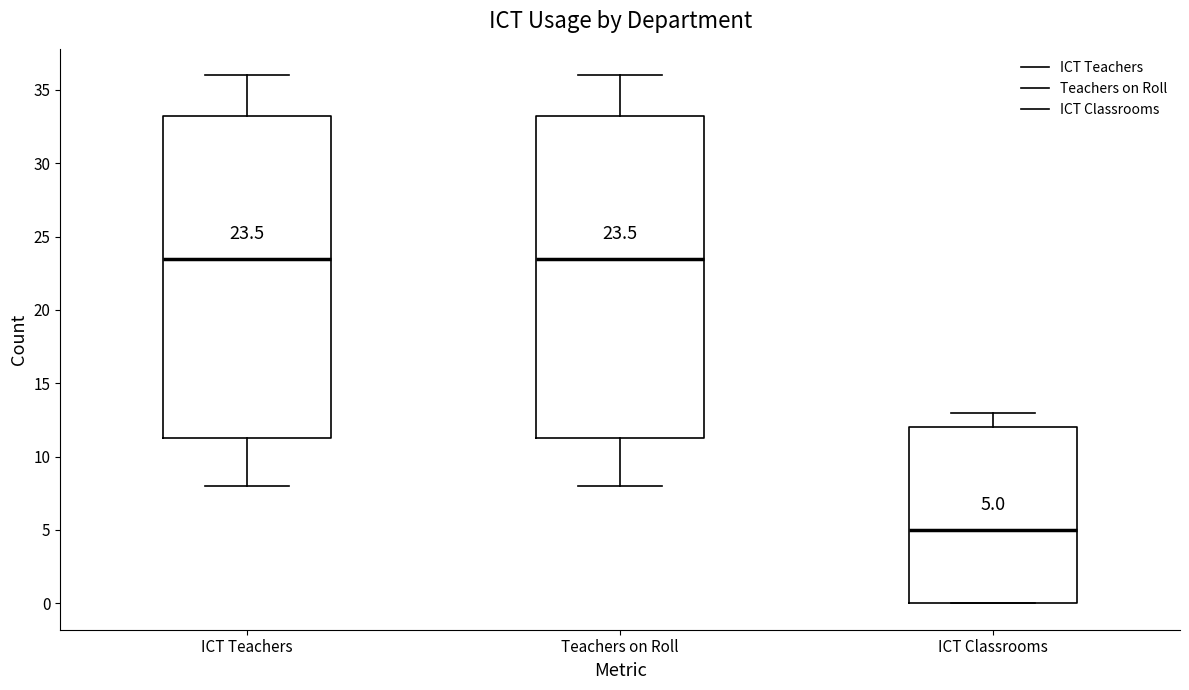

Which box's median line is the lowest?

ICT Classrooms